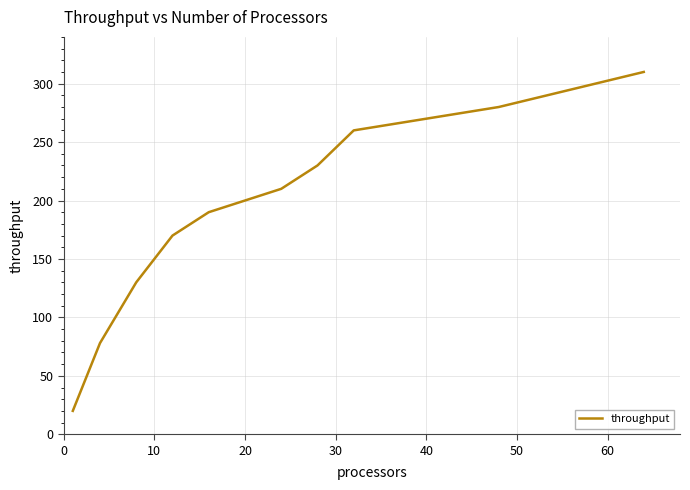

How many lines are shown in the chart?

1